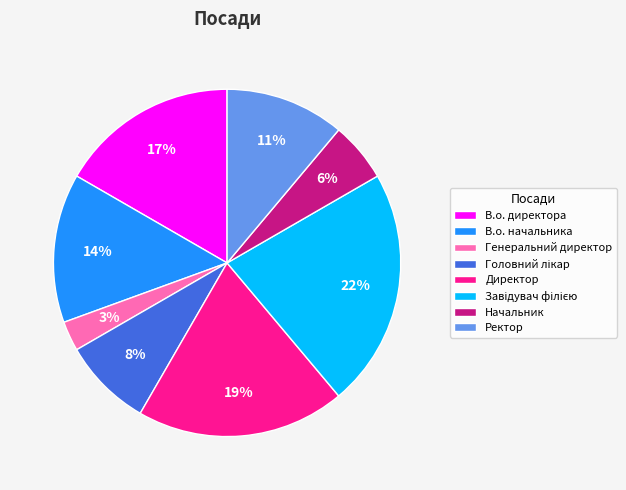

To the nearest percent, what portion does Начальник represent?

6%